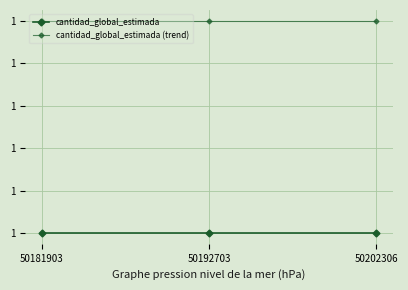

Rank the categories by cantidad_global_estimada value from highest to lowest.

50181903, 50192703, 50202306